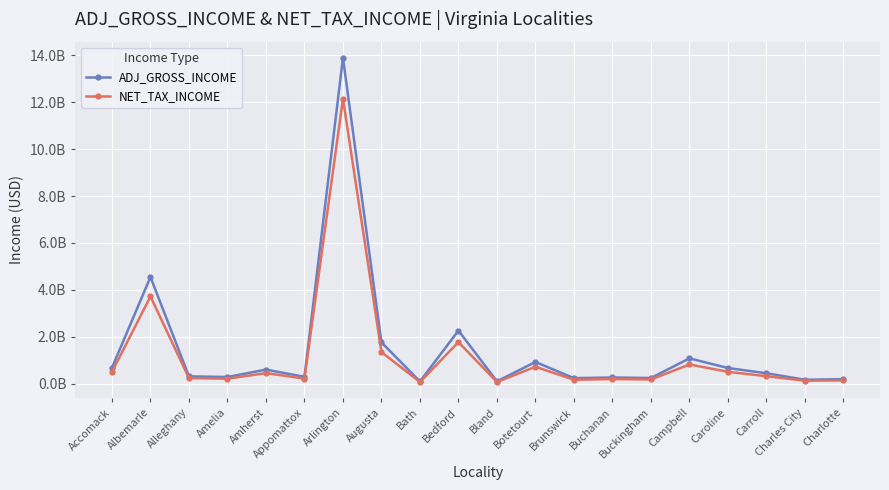

Does the chart have visible grid lines?

Yes